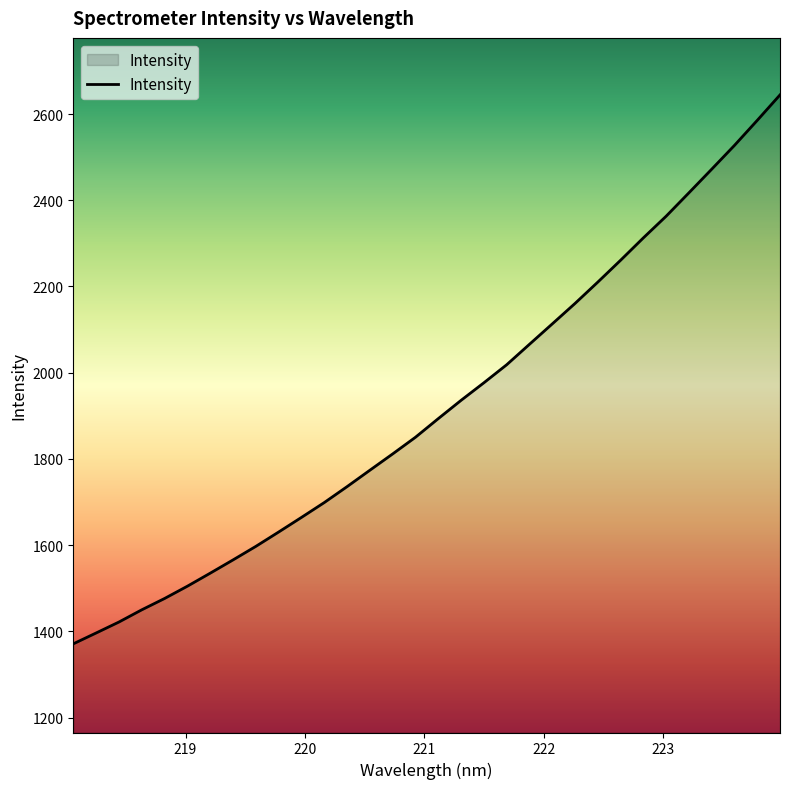

What is the greatest value displayed?

2644.4